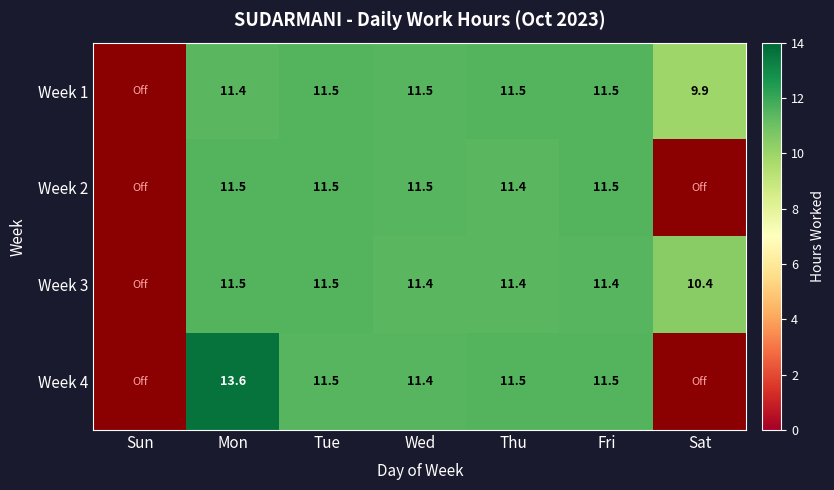

Read the Week 2 value at Tue.

11.5